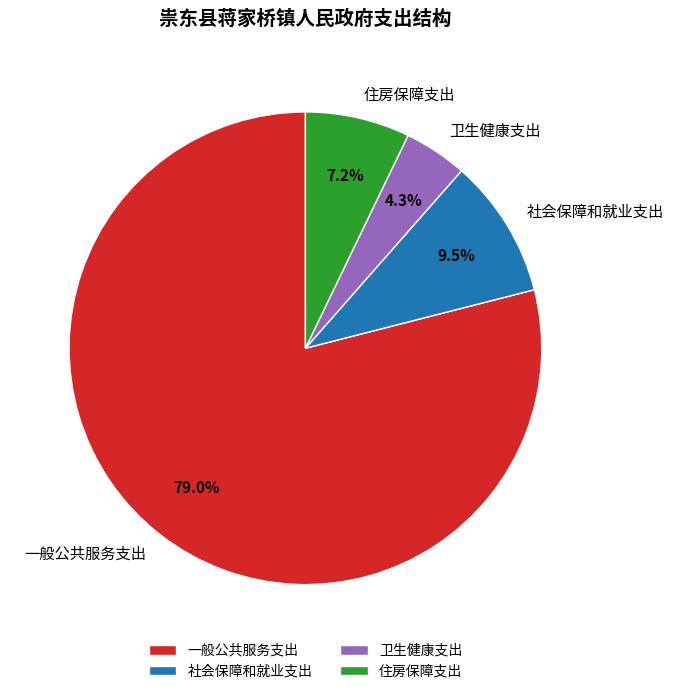

How many segments does this pie chart have?

4